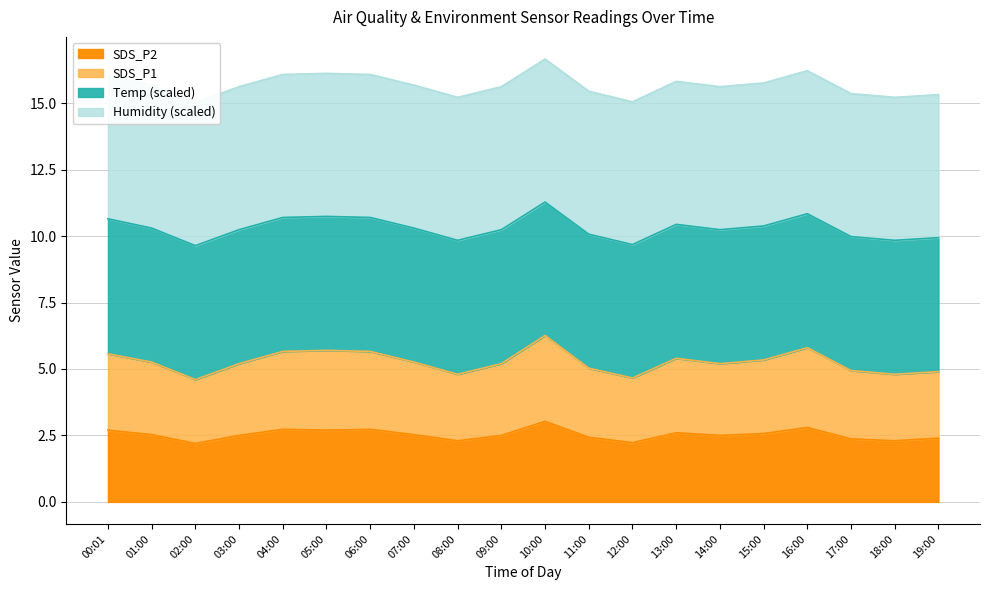

True or false: SDS_P2 has a value of 2.3 at 18:00.

True